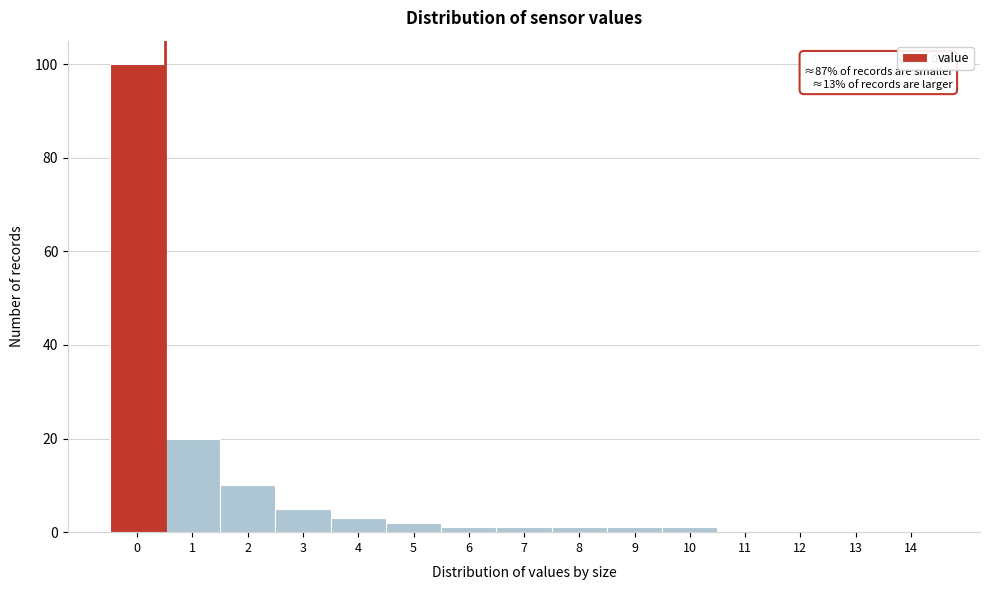

Reading right to left, extract all data points from this chart.

14=0	13=0	12=0	11=0	10=1	9=1	8=1	7=1	6=1	5=2	4=3	3=5	2=10	1=20	0=100